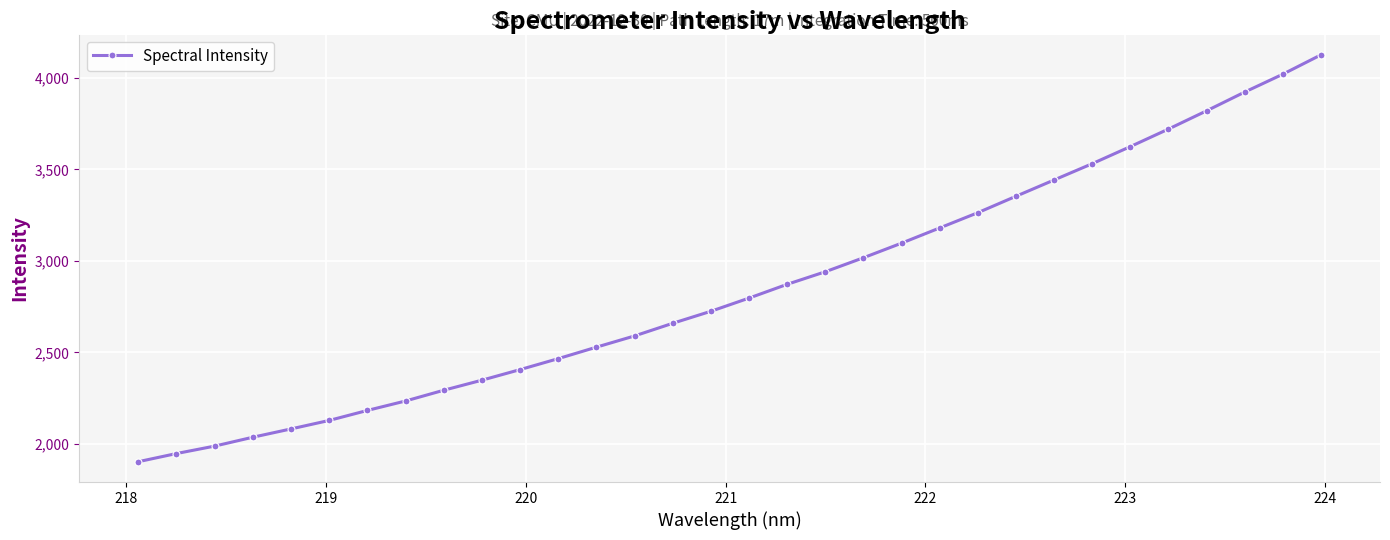

What is the smallest value displayed?

1902.6